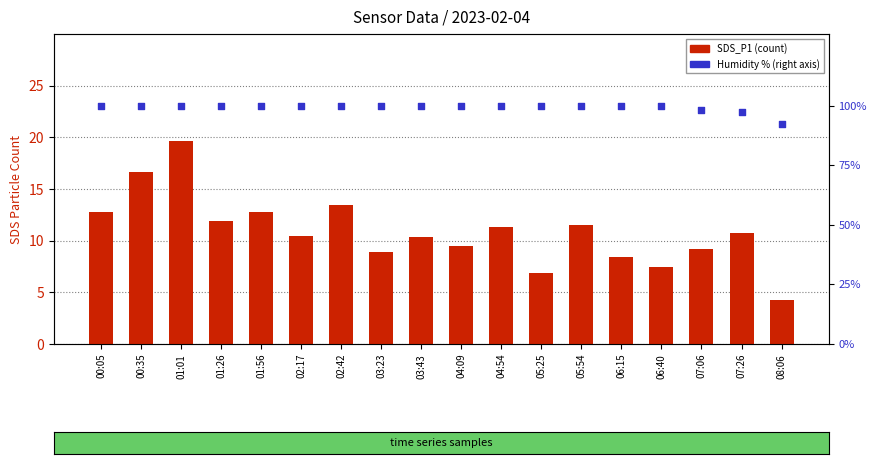

Which series has the largest total across all categories?

Humidity %